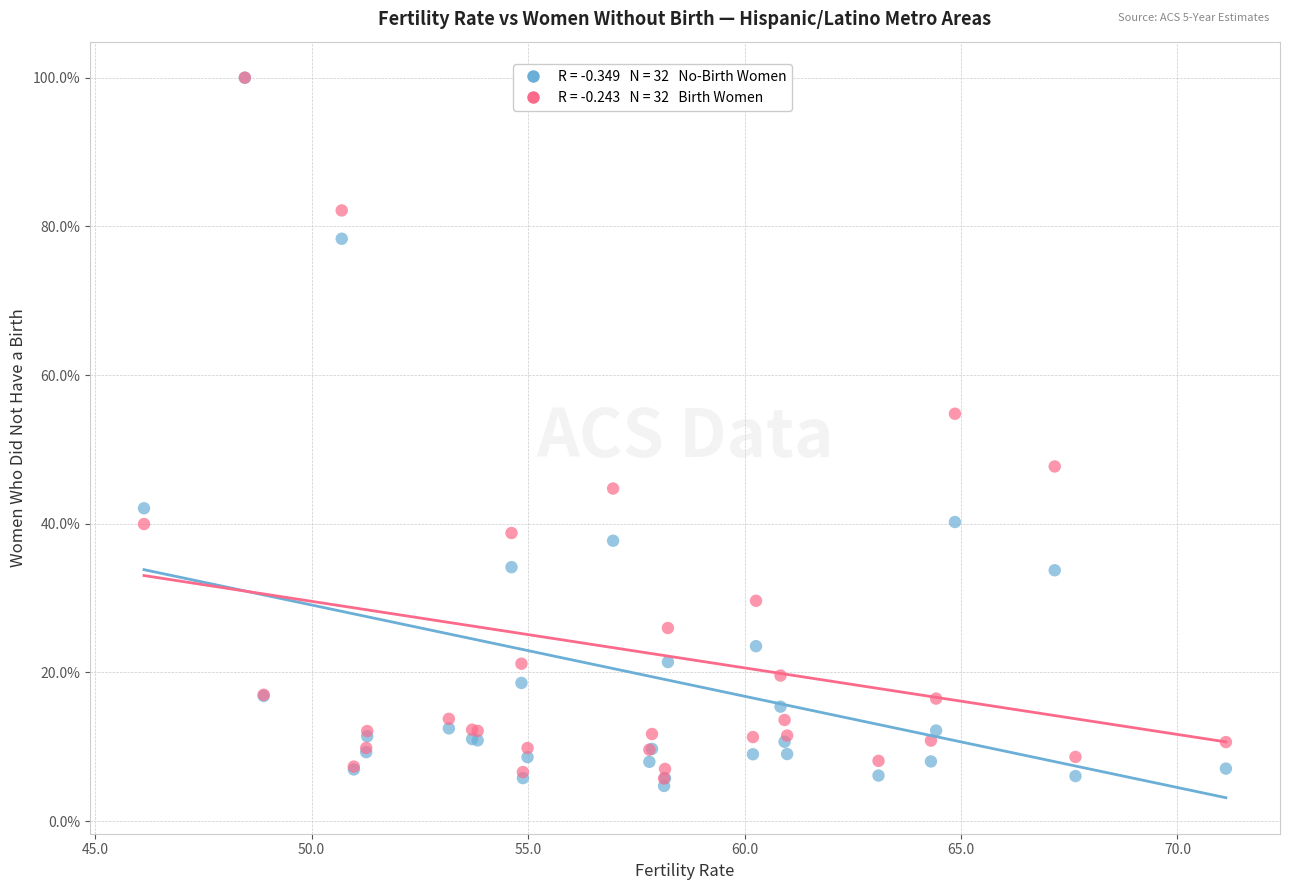

Across all series, what Y value is closest to 52?

54.8